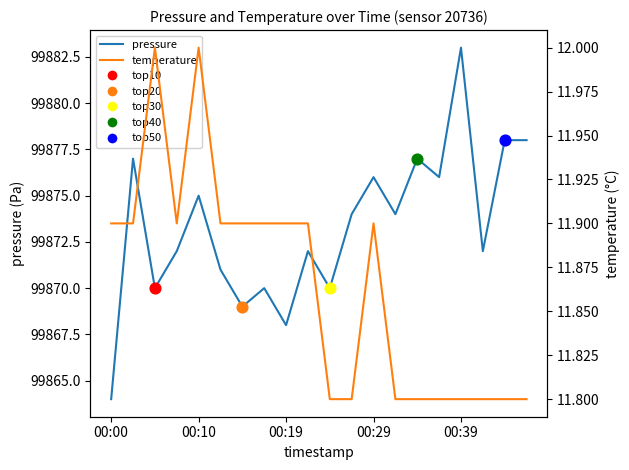

What are all the series names shown in the legend?

pressure, temperature